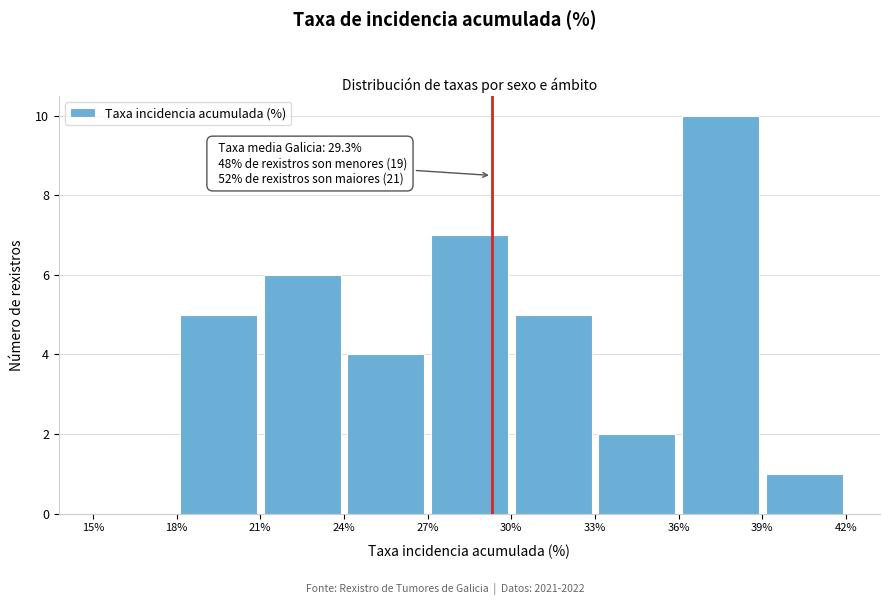

Which range on the x-axis has the tallest bar?

36% to 39%